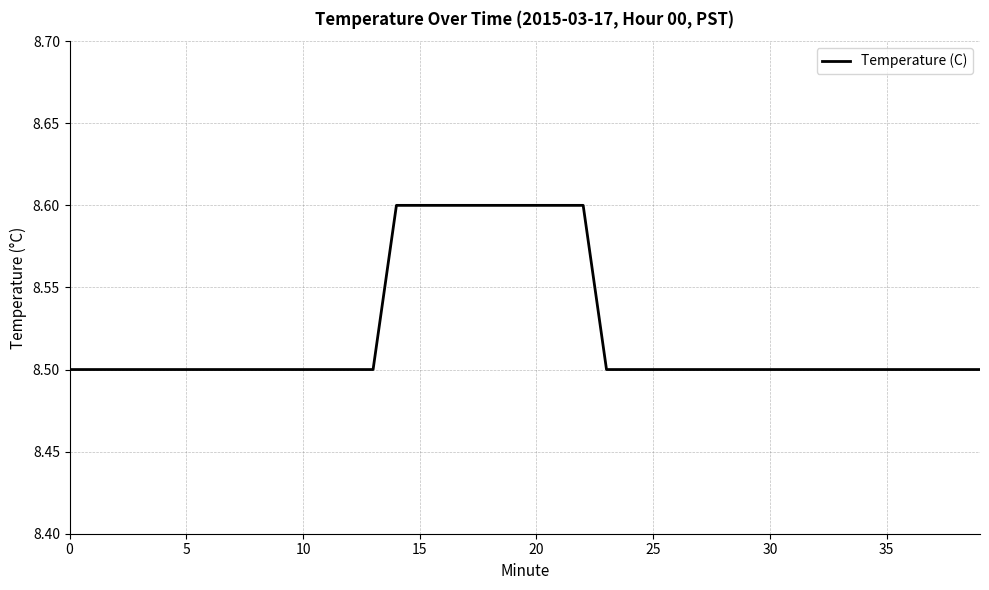

What is the smallest value displayed?

8.5